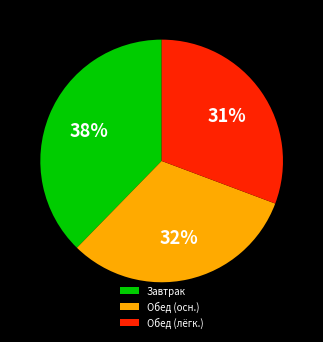

Rank the categories by value from highest to lowest.

Завтрак, Обед (осн.), Обед (лёгк.)